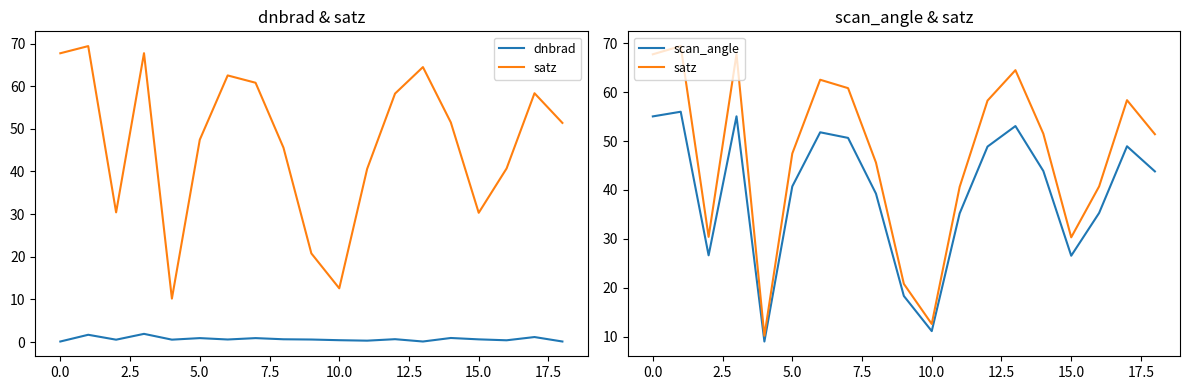

True or false: scan_angle and satz intersect in this chart.

False